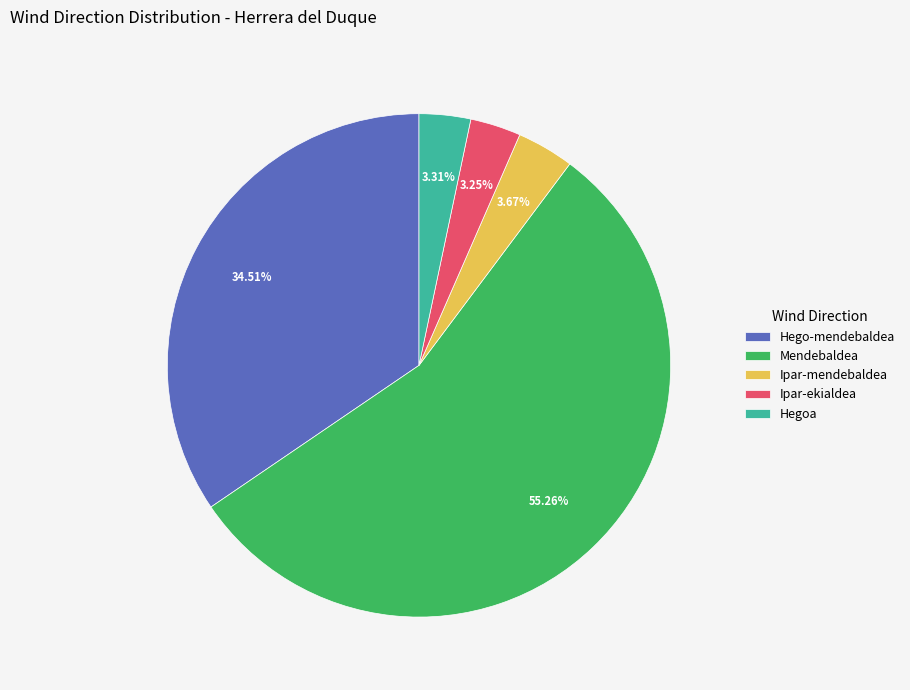

Is the sum of Ipar-ekialdea and Mendebaldea greater than half?

Yes